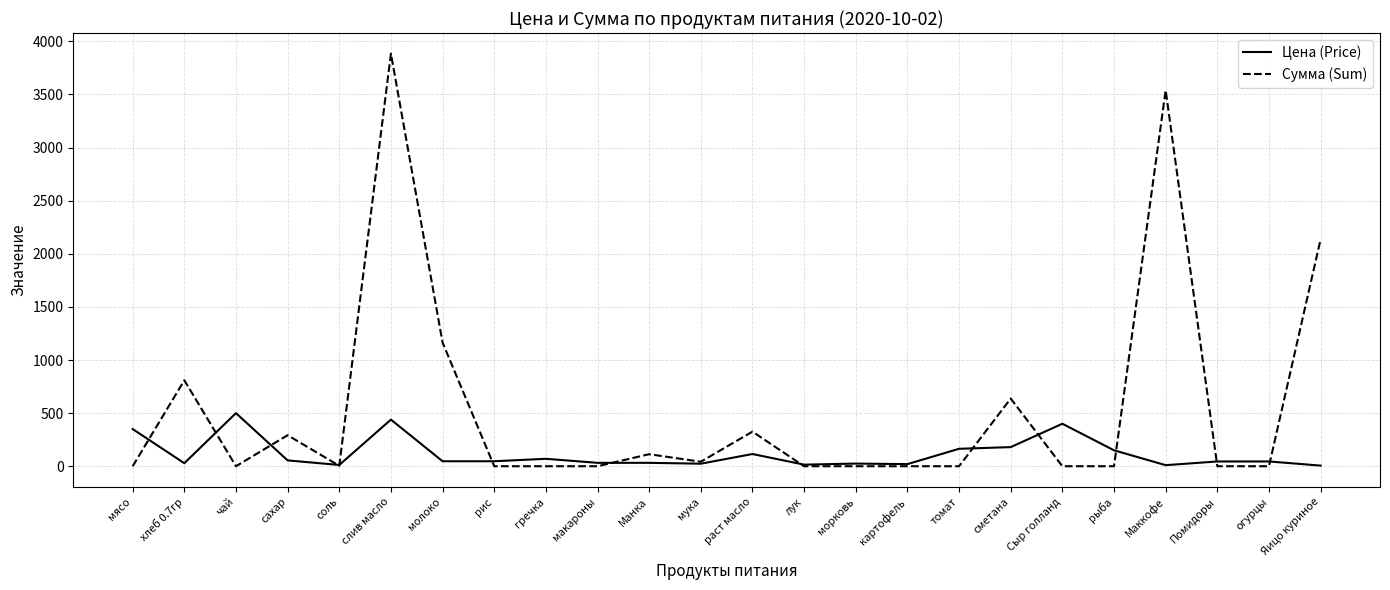

Where is the first local maximum for Сумма (Sum)?

хлеб 0.7гр